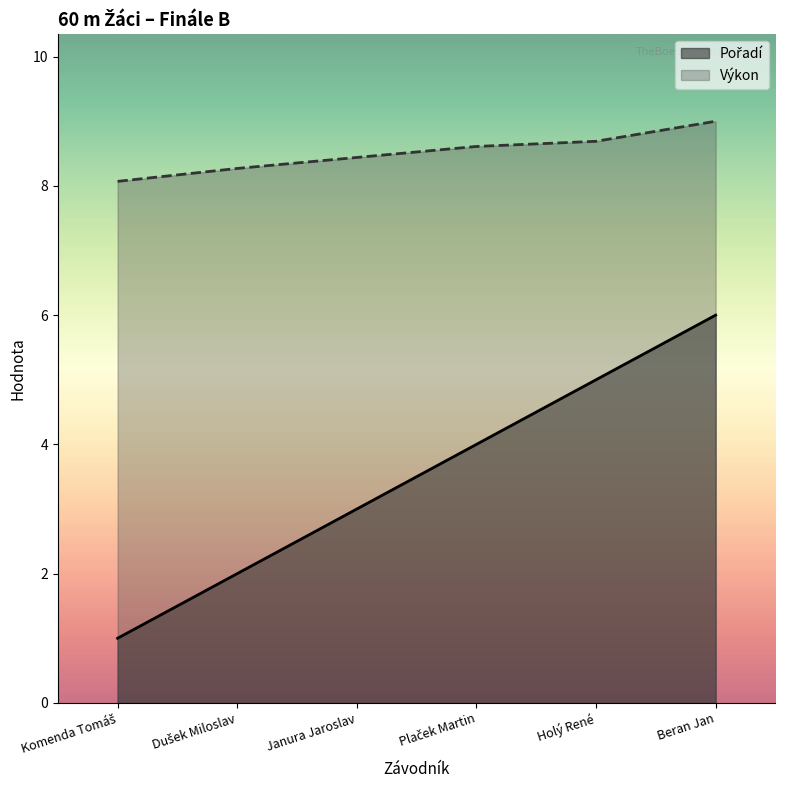

What is the average value of the Výkon series?

8.5